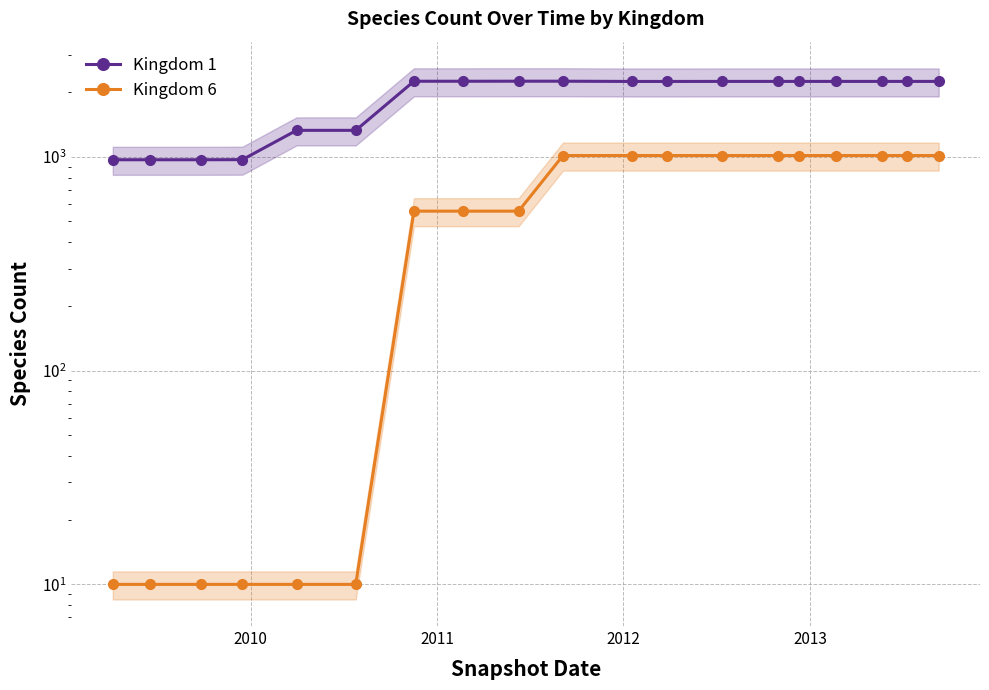

True or false: Kingdom 6 and Kingdom 1 cross at least once.

False